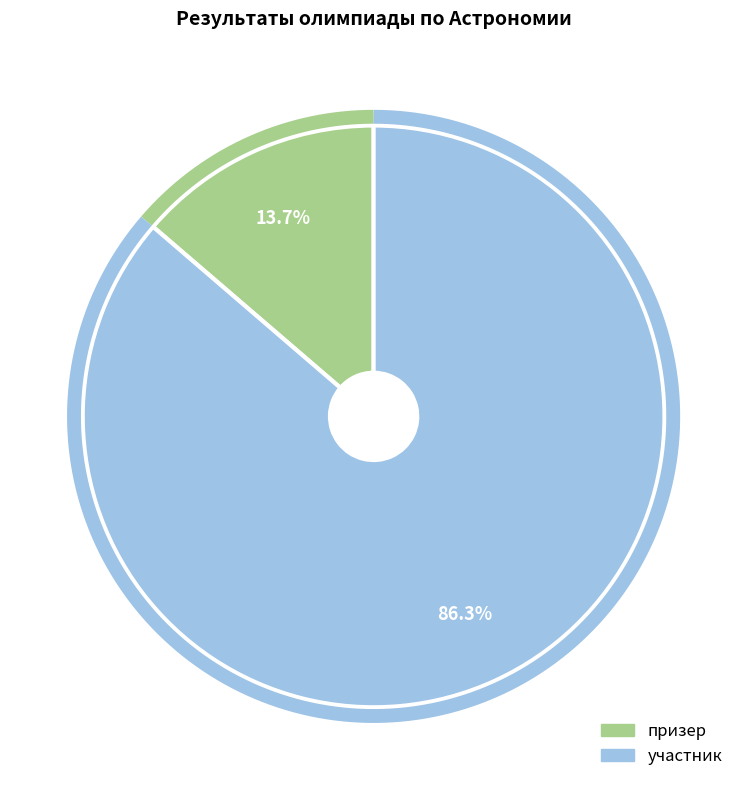

What is the change in value from призер to участник?

+53